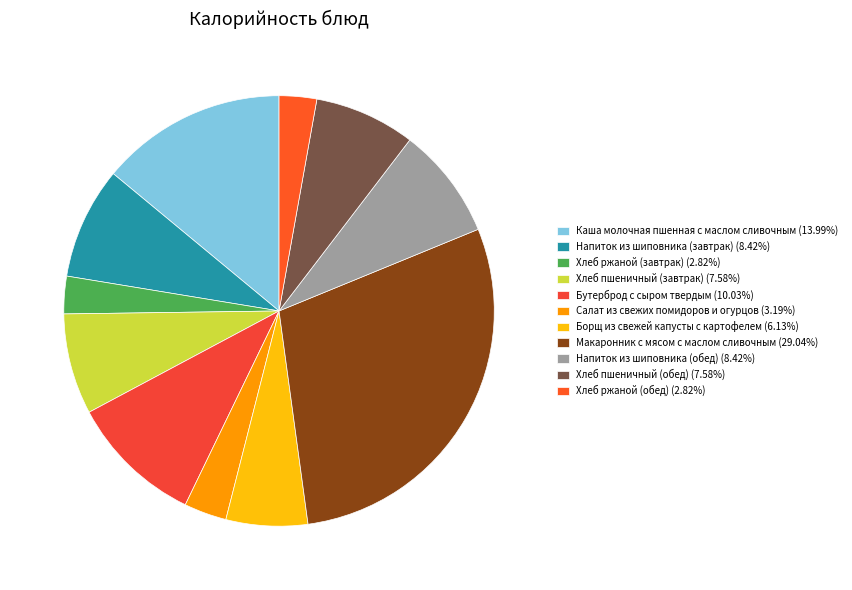

What is the smallest slice in the pie chart?

Хлеб ржаной (завтрак)